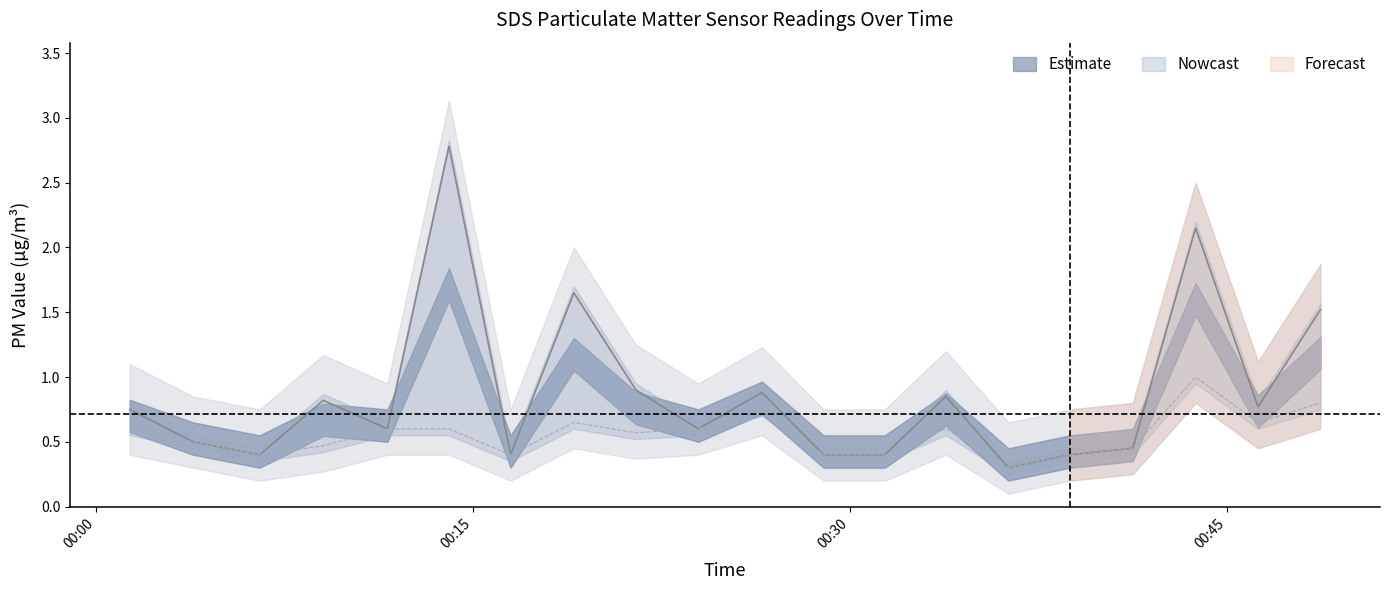

Does the chart have visible grid lines?

No